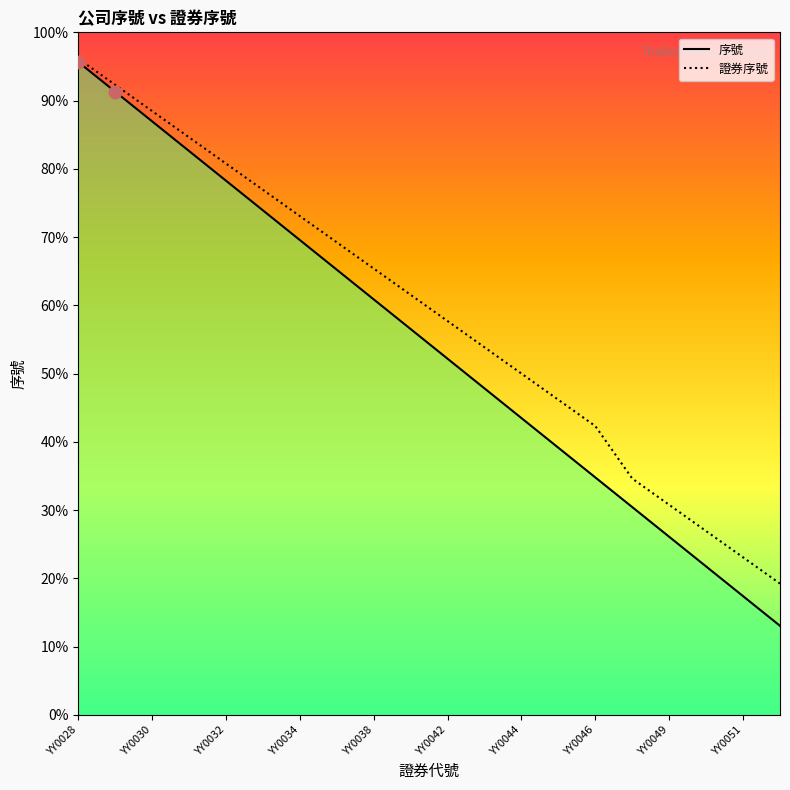

What is the difference between the maximum and second lowest values in the 序號 series?

78.3